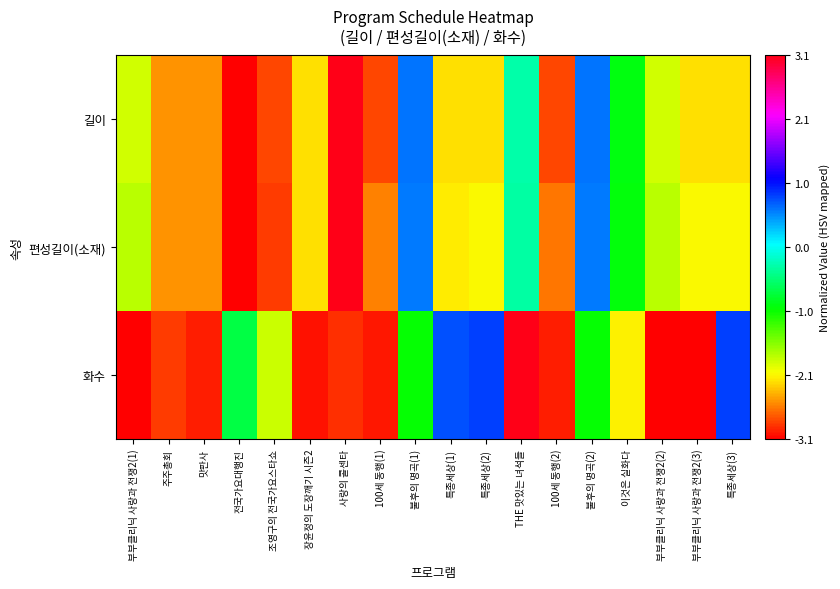

At how many categories does at least one series exceed 2?

2